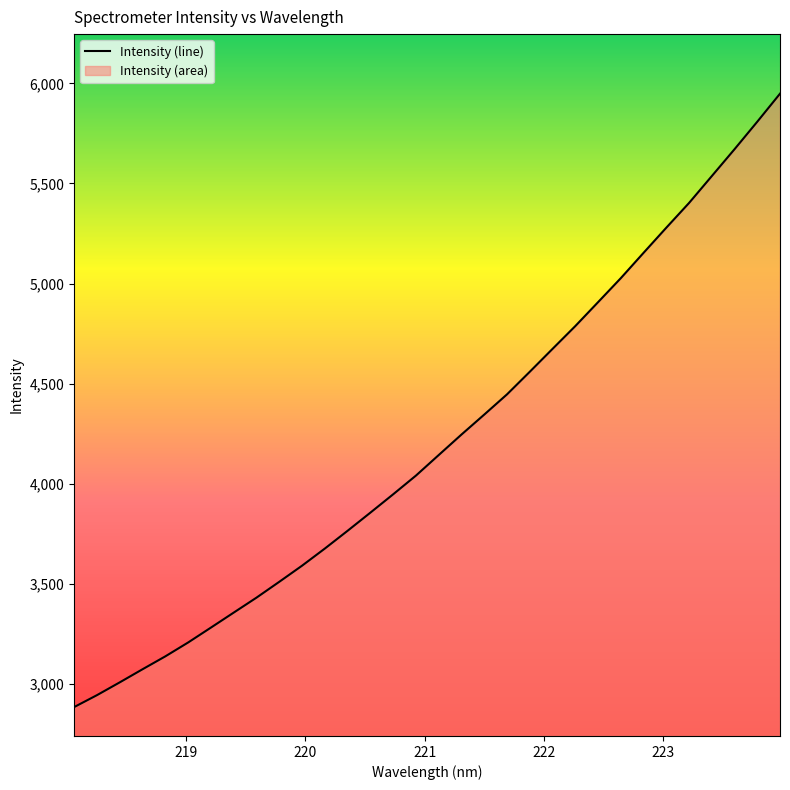

What is the difference between the maximum and minimum values?

3062.4